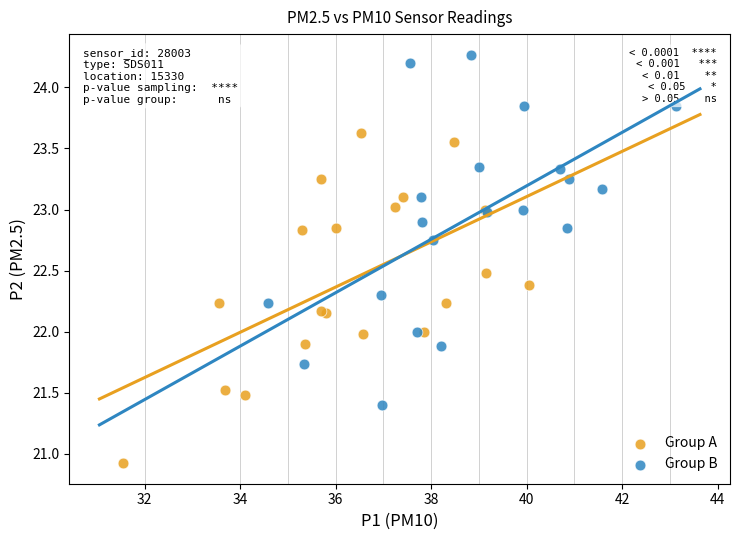

Which series contains the lowest Y value?

Group A